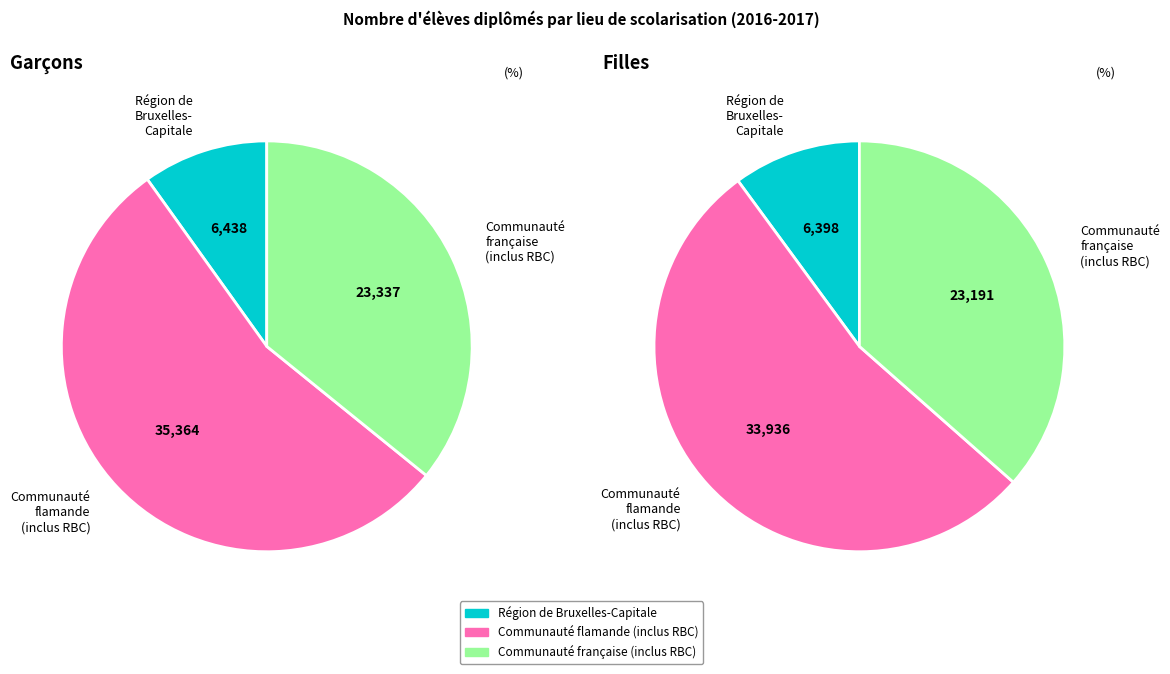

What percentage is NOT represented by Communauté flamande (inclus RBC)?

45.7%